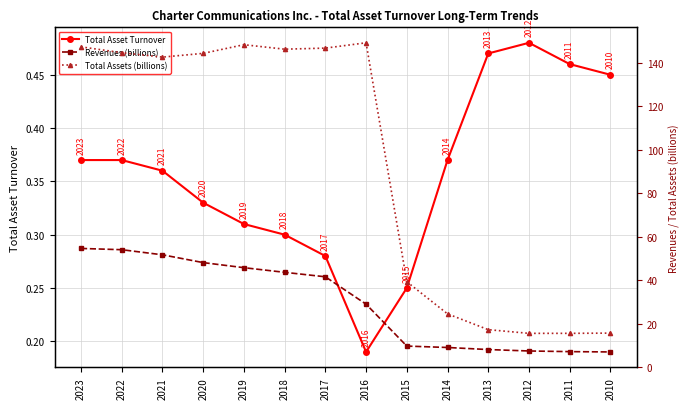

Reading left to right, extract all data points from this chart.

Total Asset Turnover: 2023=0.4	2022=0.4	2021=0.4	2020=0.3	2019=0.3	2018=0.3	2017=0.3	2016=0.2	2015=0.2	2014=0.4	2013=0.5	2012=0.5	2011=0.5	2010=0.5
Revenues (billions): 2023=54.6	2022=54.0	2021=51.7	2020=48.1	2019=45.8	2018=43.6	2017=41.6	2016=29.0	2015=9.8	2014=9.1	2013=8.2	2012=7.5	2011=7.2	2010=7.1
Total Assets (billions): 2023=147.2	2022=144.5	2021=142.5	2020=144.2	2019=148.2	2018=146.1	2017=146.6	2016=149.1	2015=39.3	2014=24.6	2013=17.3	2012=15.6	2011=15.6	2010=15.7